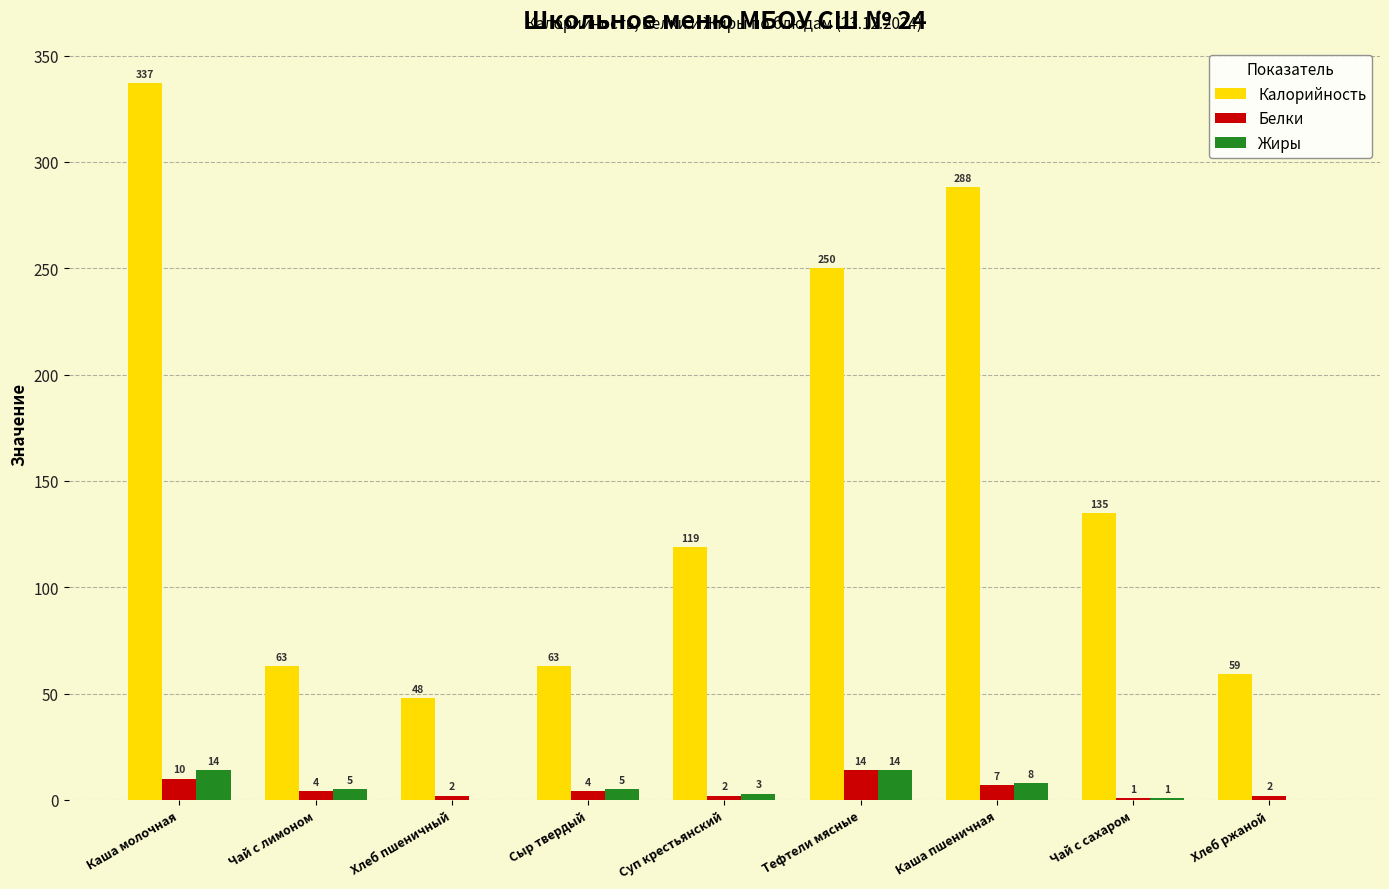

Which series changed the most between Тефтели мясные and Хлеб ржаной?

Калорийность